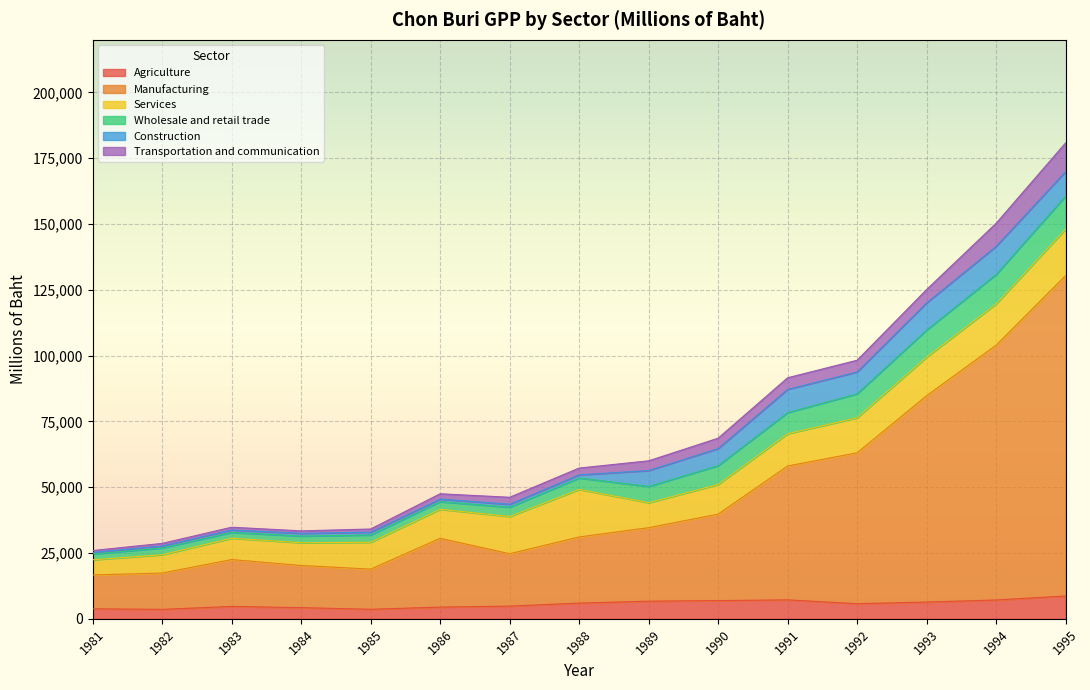

How many series are shown in this chart?

6